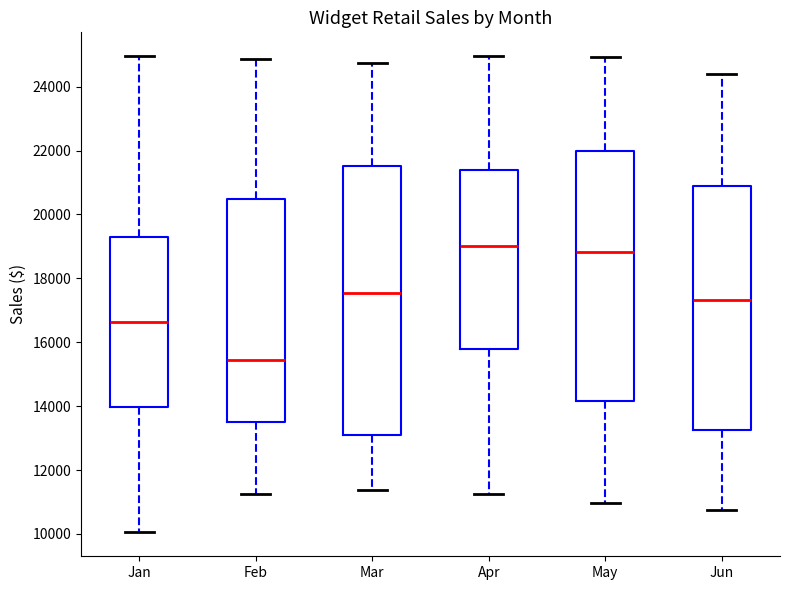

Where does the median line of the box for Jun sit on the y-axis? The values are not printed on the chart, so give them approximately, as read against the axis.

17400